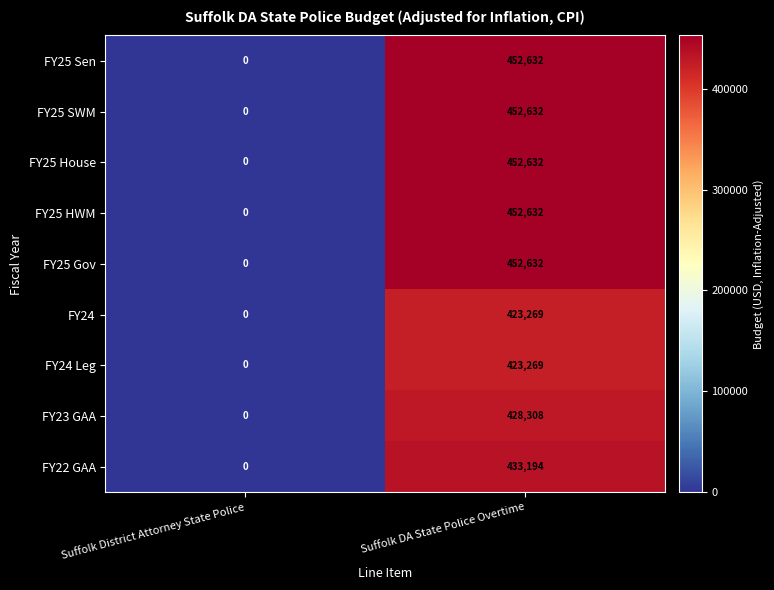

How many data points does each series have?

2